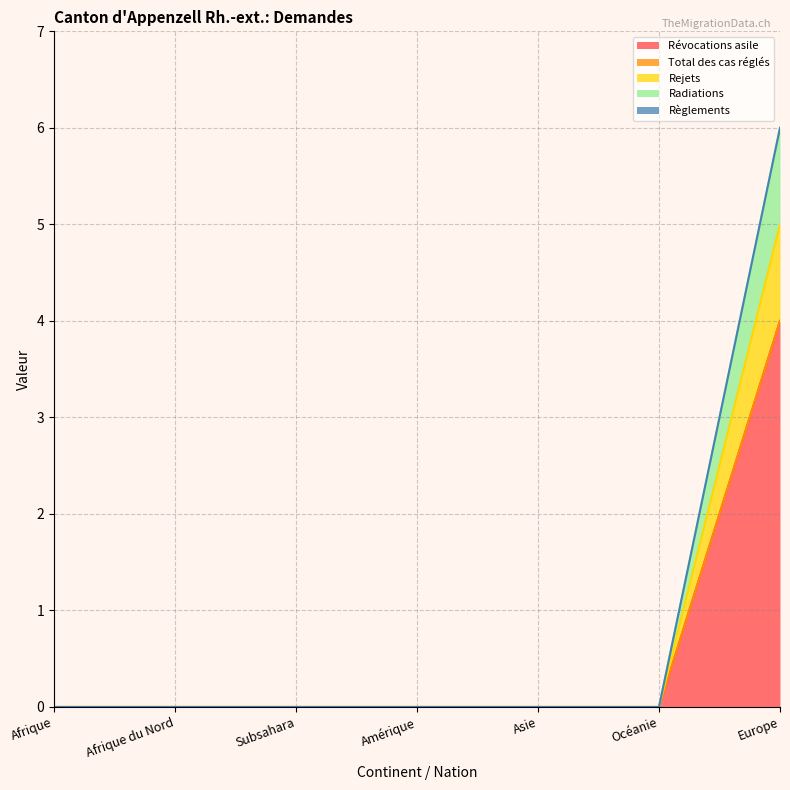

What is the label of the 5th point from the left?

Asie